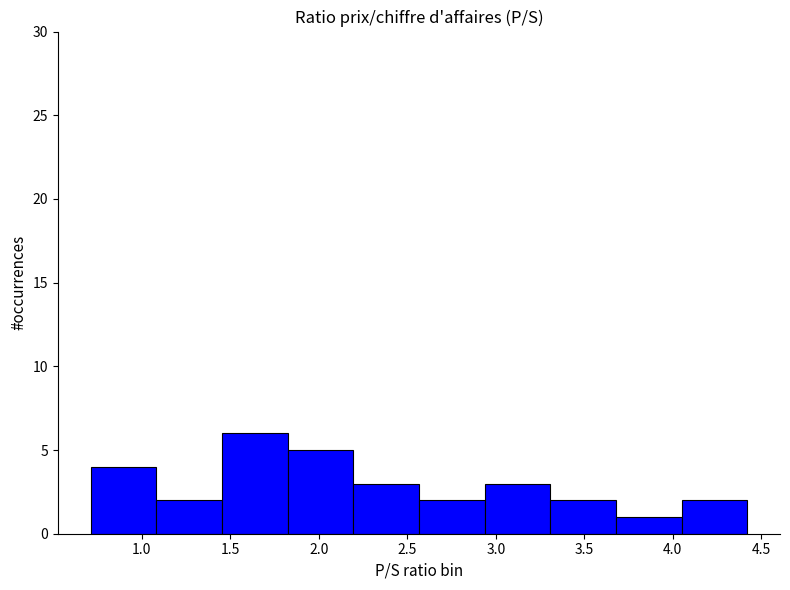

How tall is the bar that spans 2.55 to 2.95 on the x-axis? Neither the bar edges nor the heights are printed on the chart, so give them approximately, as read against the axes.

2